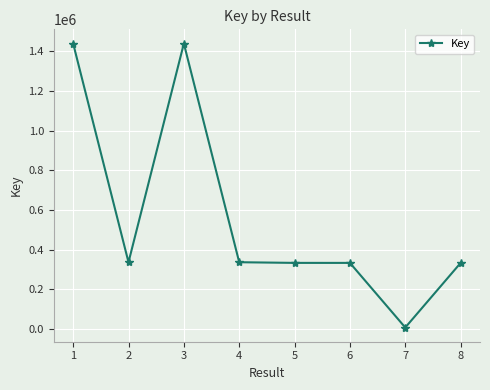

What is the difference between the maximum and minimum values?

1432040